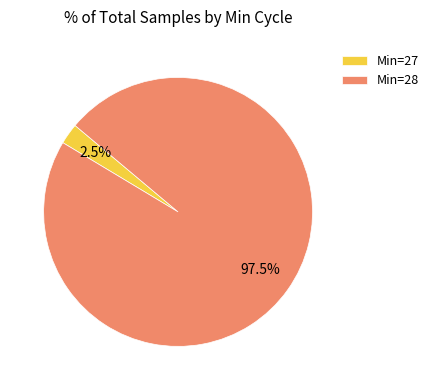

Is the sum of Min=28 and Min=27 greater than half?

Yes